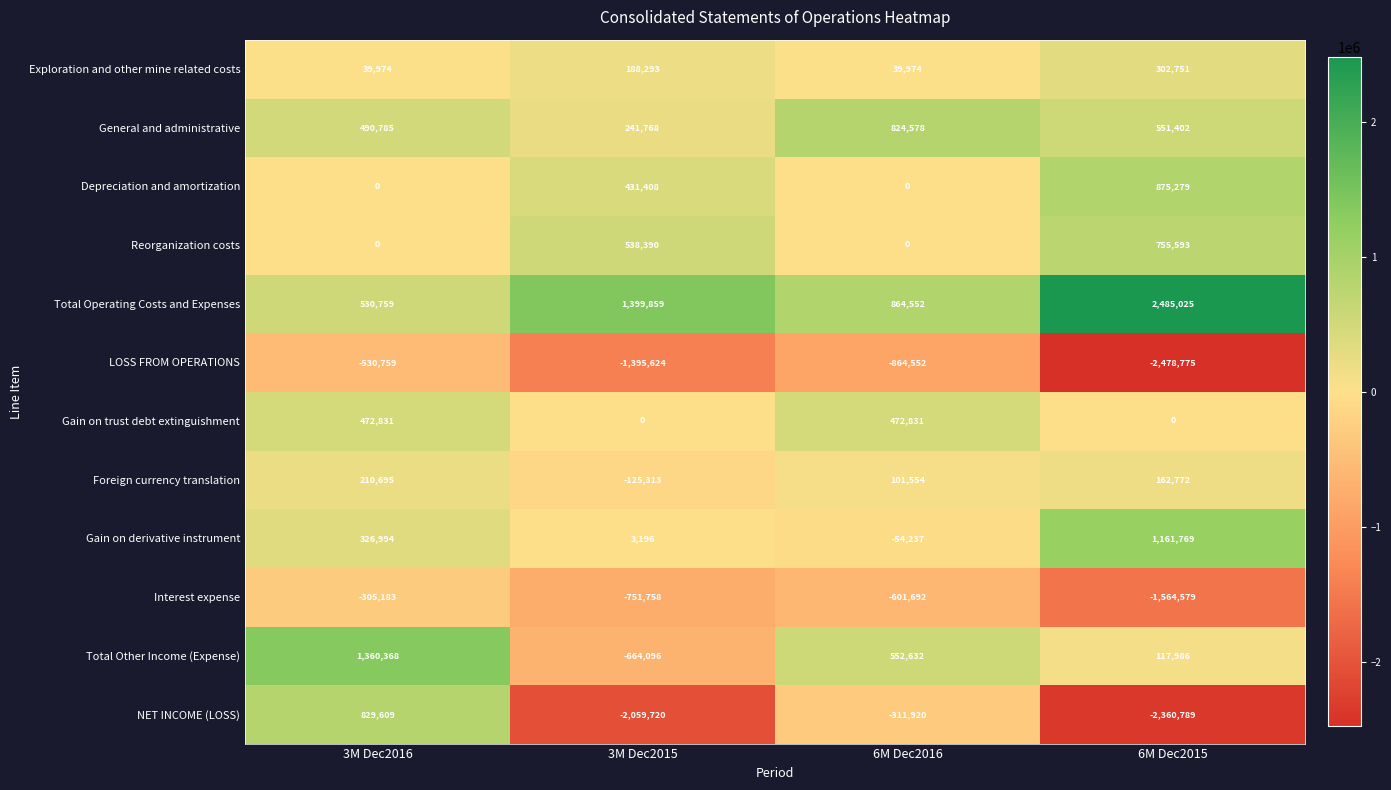

Where is Foreign currency translation nearest to the value 42691?

6M Dec2016